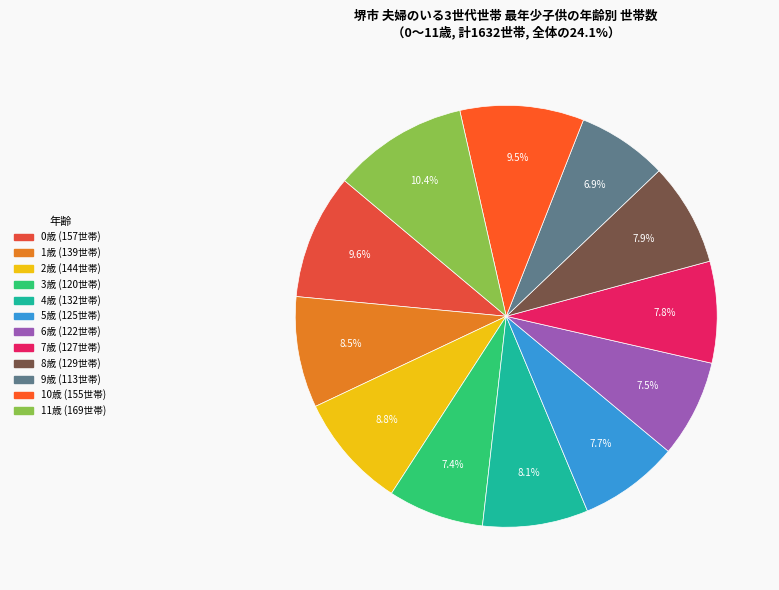

To the nearest percent, what portion does 7歳 represent?

8%